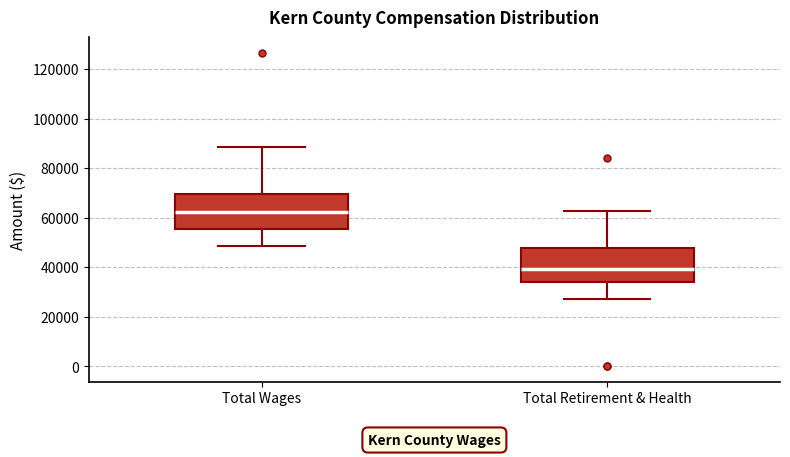

Reading left to right, read every box against the y-axis: the position of its median line, the range the box covers, and the ends of its whiskers. The values are not printed on the chart, so give them approximately, as read against the axis.

Total Wages: median 62000, box 56000 to 70000, whiskers 48000 to 88000
Total Retirement & Health: median 40000, box 34000 to 48000, whiskers 28000 to 62000